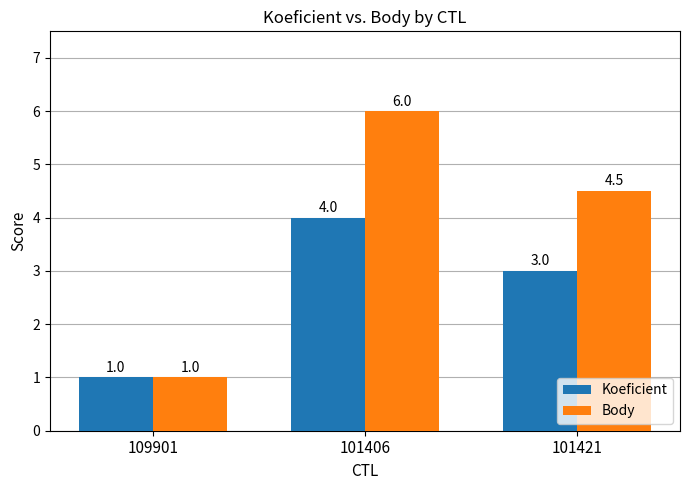

How many bars are there in total?

6